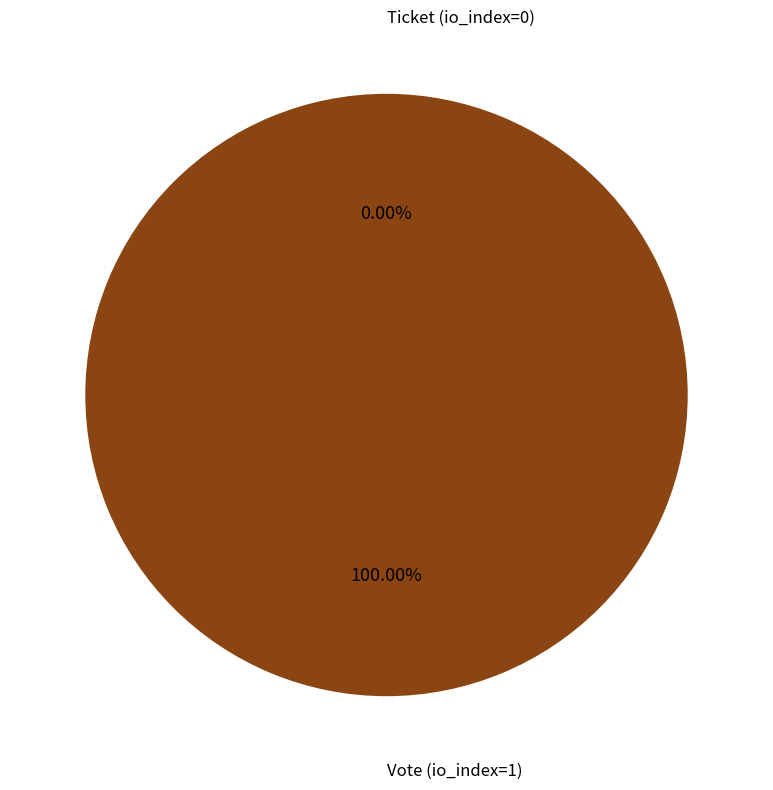

Is it true that Vote (io_index=1) is 100% of the pie?

True